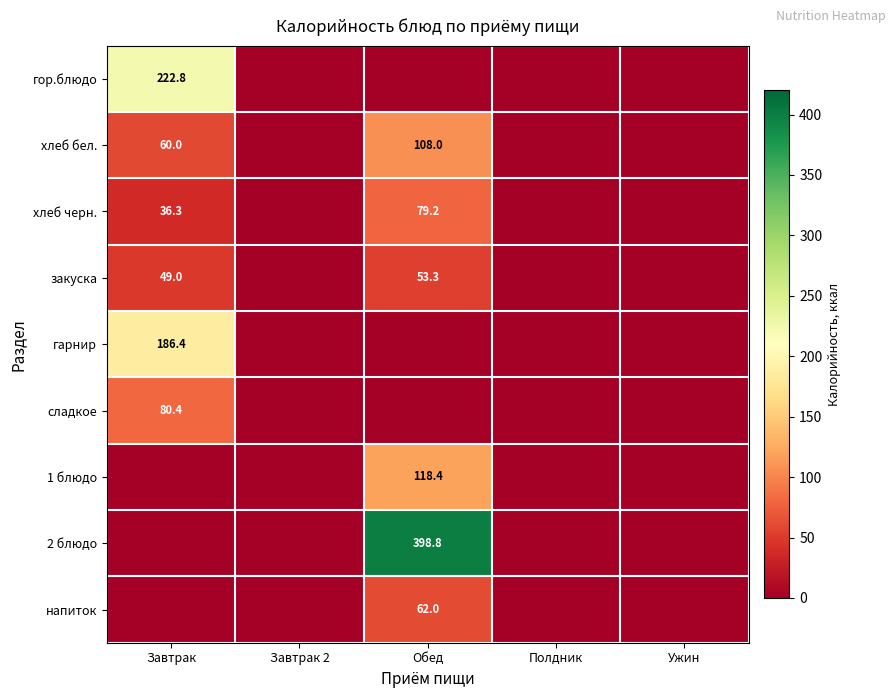

The 1 блюдо series shows 118.4 at Обед. True or false?

True